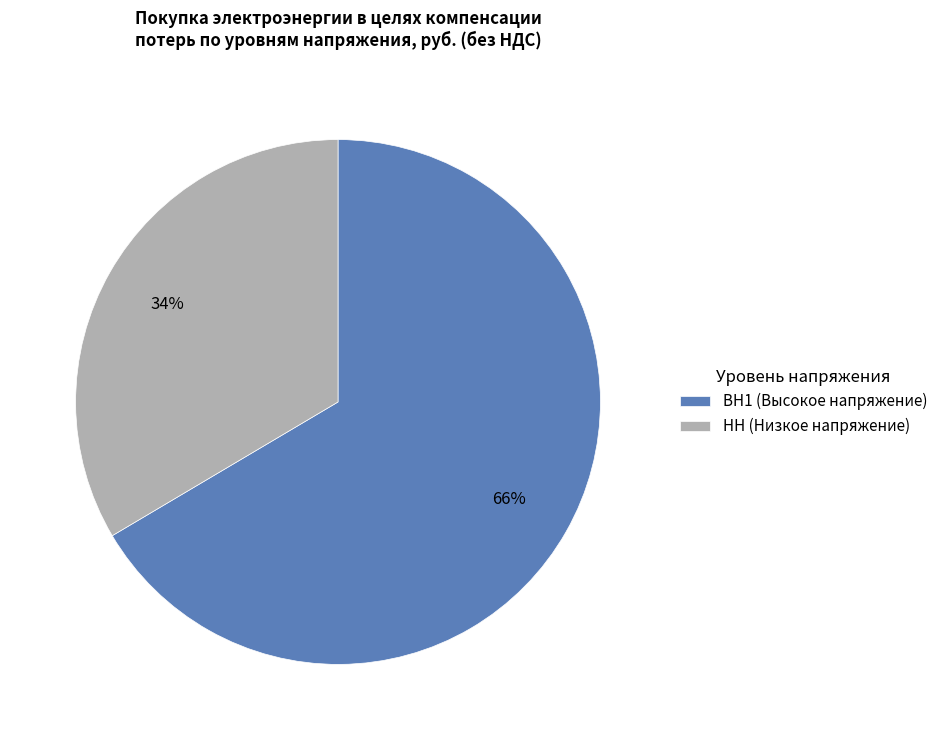

How many slices are in this pie chart?

2